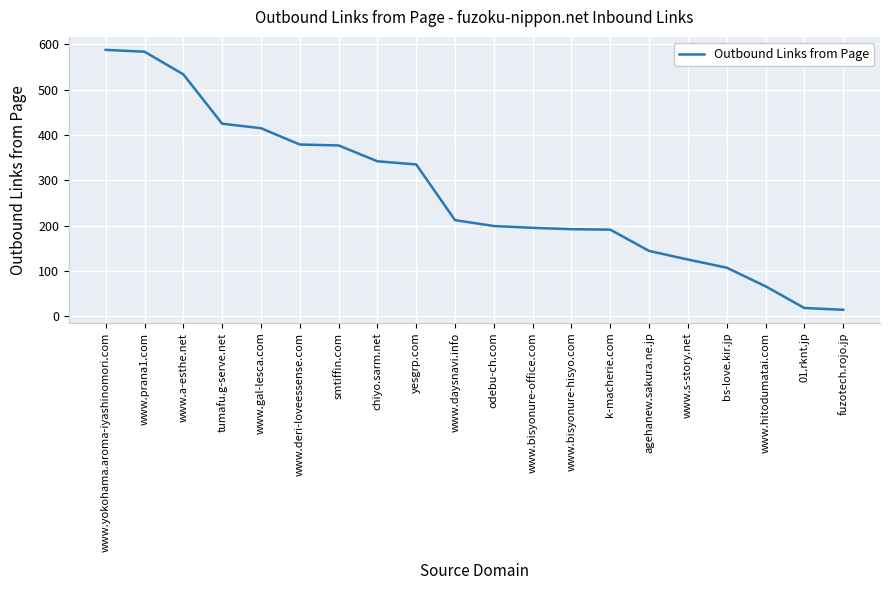

What is the smallest value displayed?

14